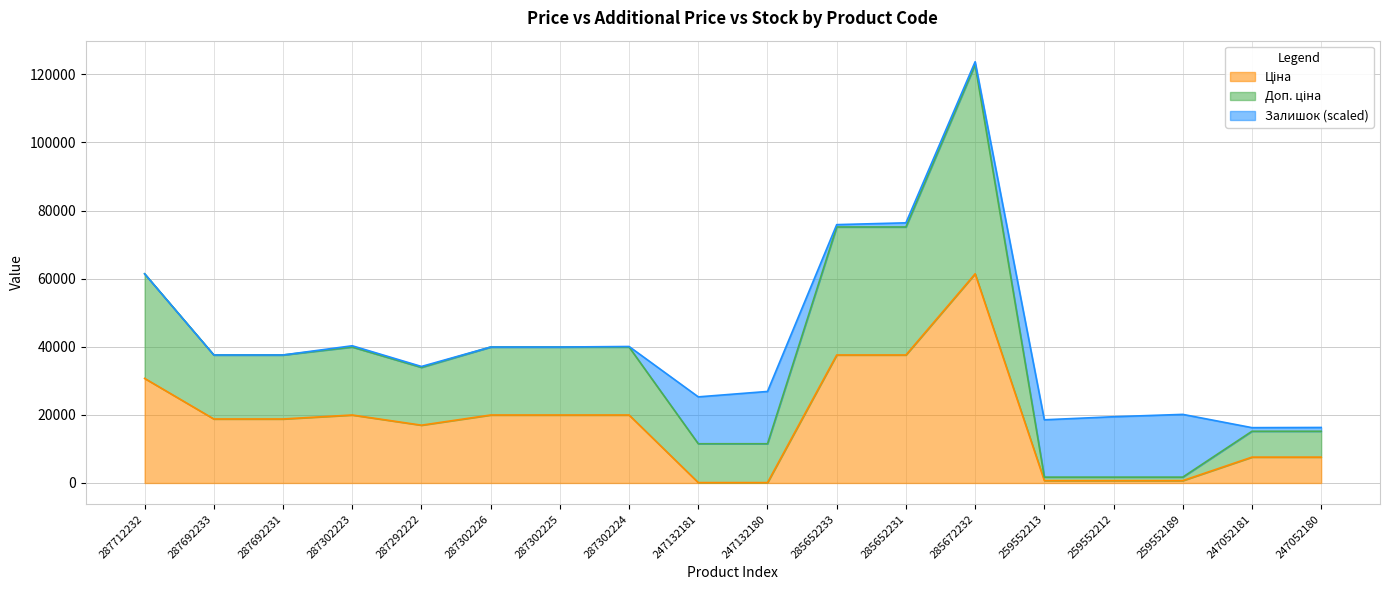

The Ціна series shows 27474.9 at 287302226. True or false?

False